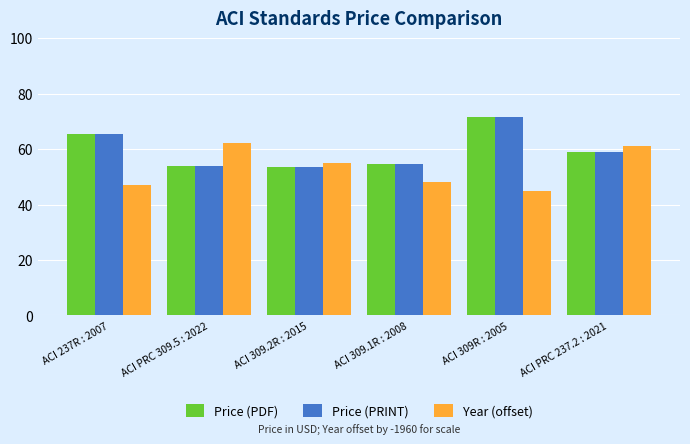

What is the difference between the second highest and second lowest values in the Price (PRINT) series?

11.5